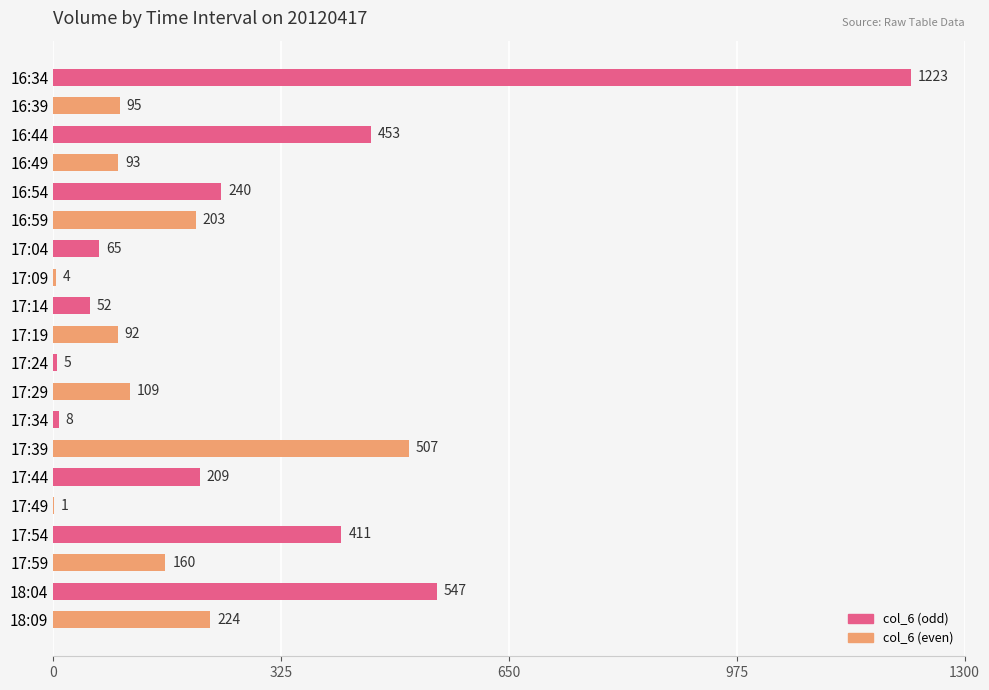

What is the sum of all values?

4701